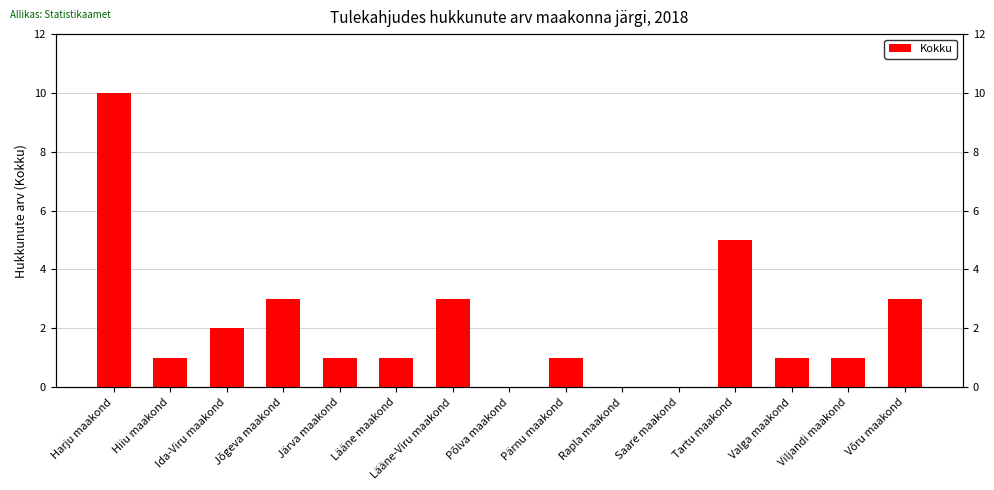

The value at Võru maakond is 1. True or false?

False